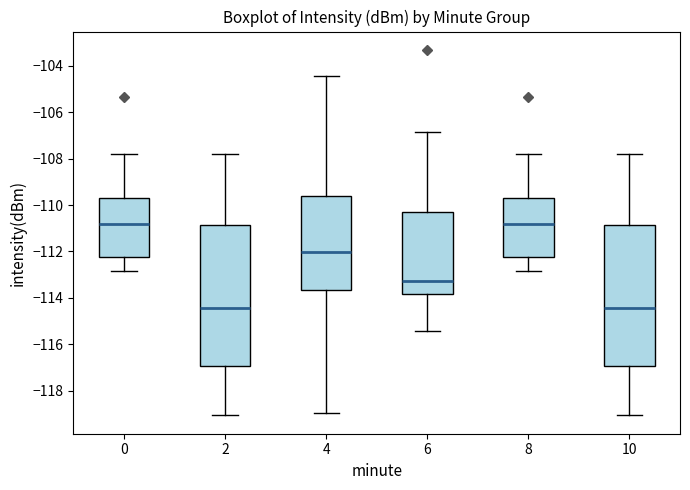

Where does the median line of the box at x = 10 sit on the y-axis? The values are not printed on the chart, so give them approximately, as read against the axis.

-114.4